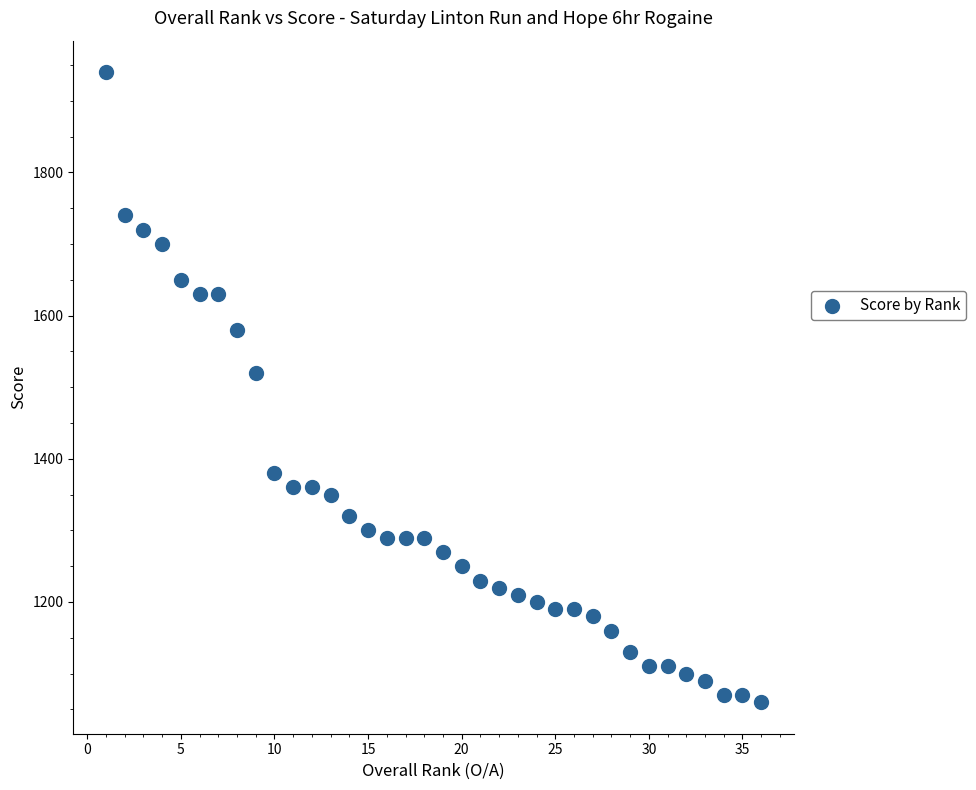

What is the range of Y values (max minus min)?

880